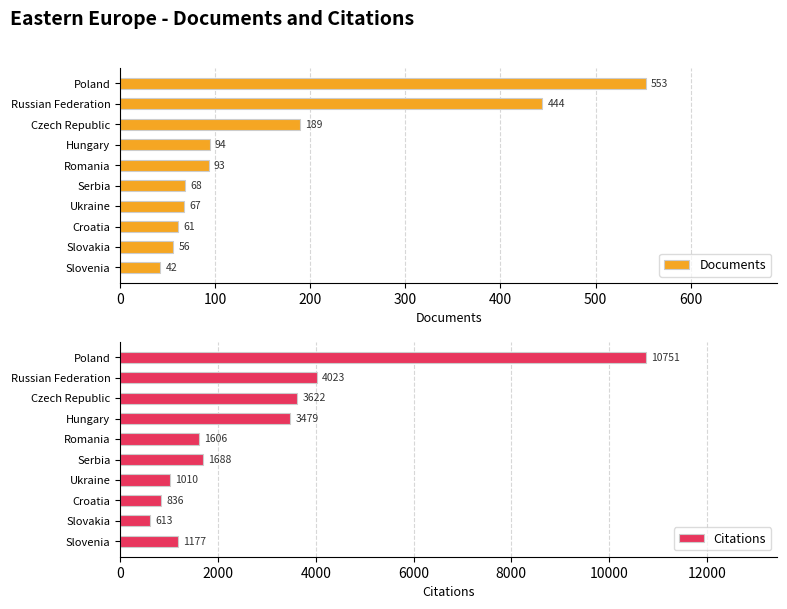

True or false: Documents has a value of 316 at Poland.

False